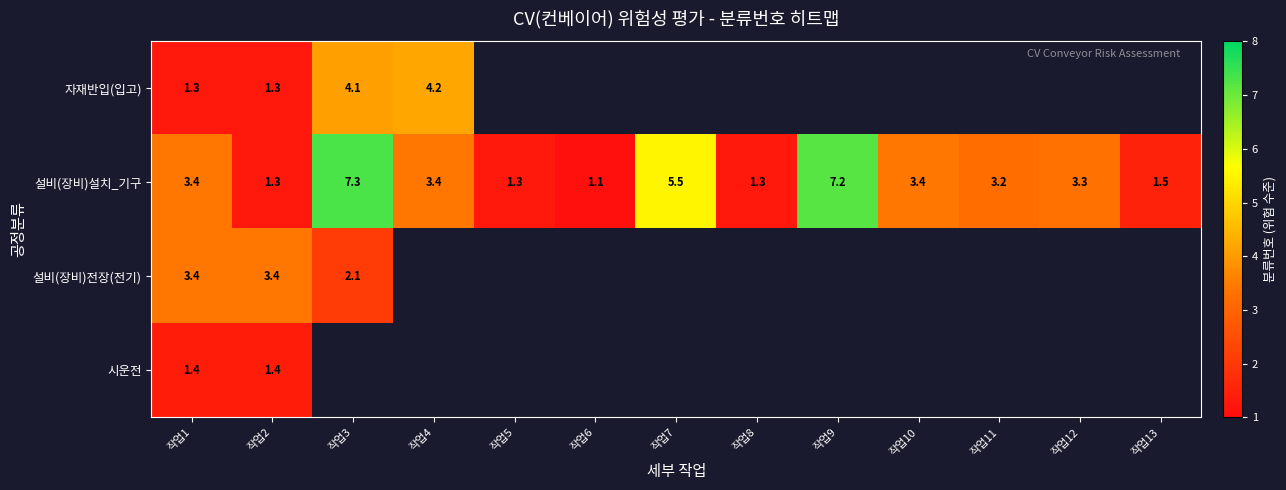

What is the difference between the second highest and minimum values in the 설비(장비)설치_기구 series?

6.1